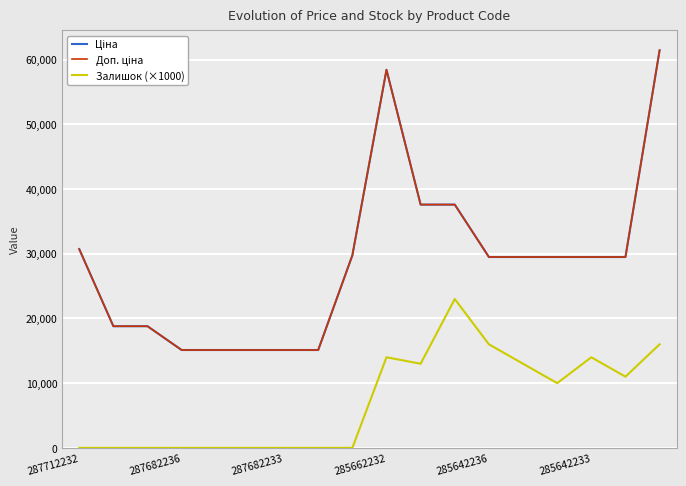

What is the spread (max minus min) of values at 14?

19491.5